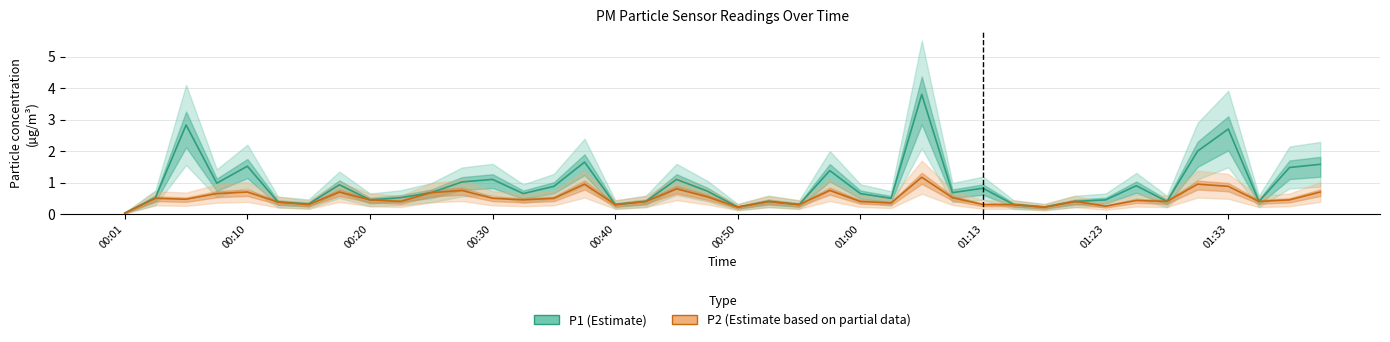

True or false: P2 (Estimate based on partial data) and P1 (Estimate) intersect in this chart.

False